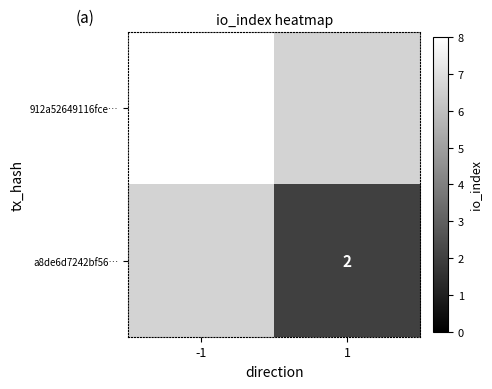

The a8de6d7242bf56… series shows 3 at 1. True or false?

False